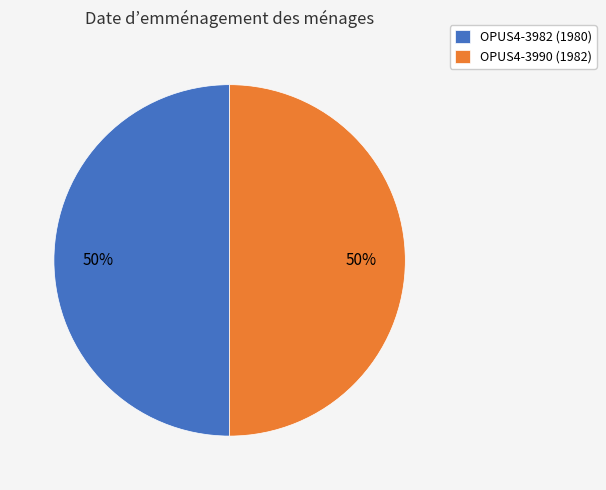

To the nearest percent, what portion does OPUS4-3982 (1980) represent?

50%